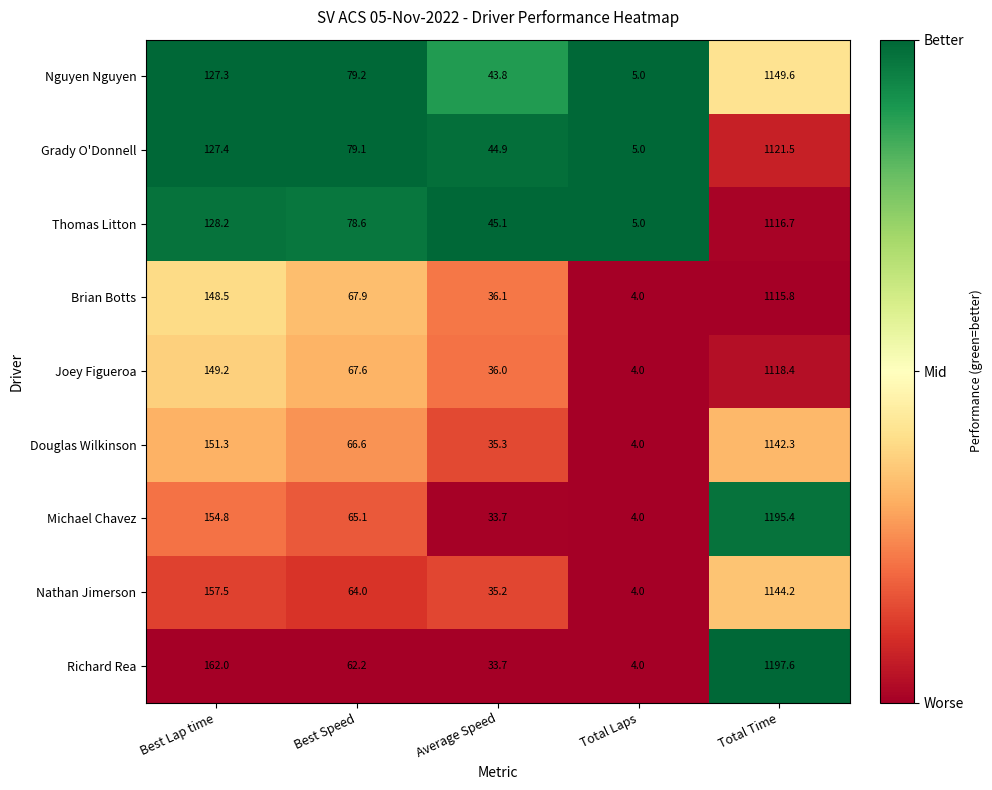

Read the Grady O'Donnell value at Best Speed.

79.1